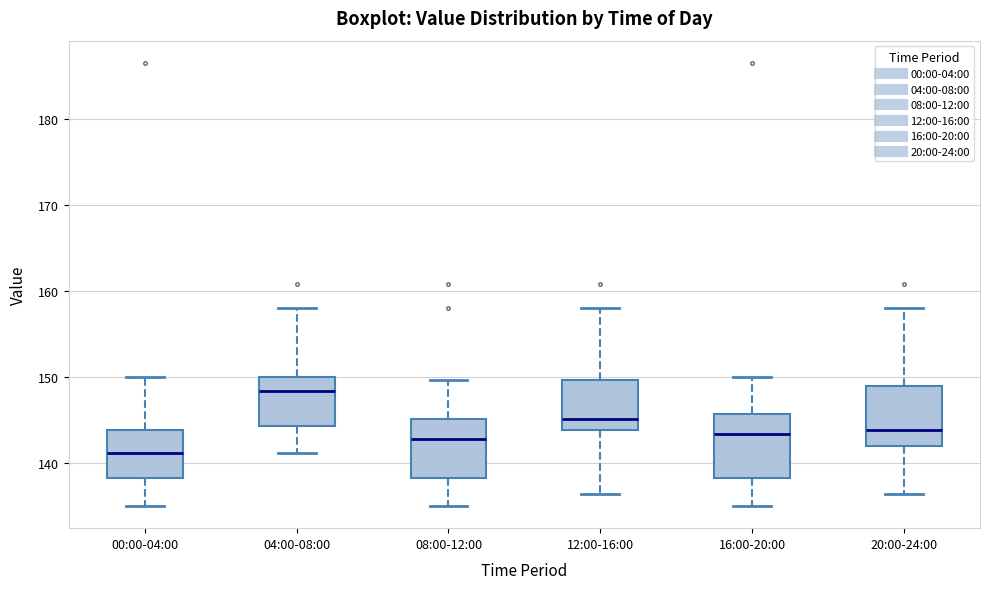

Where is the lower edge of the box for 12:00-16:00 on the y-axis? The values are not printed on the chart, so give them approximately, as read against the axis.

144